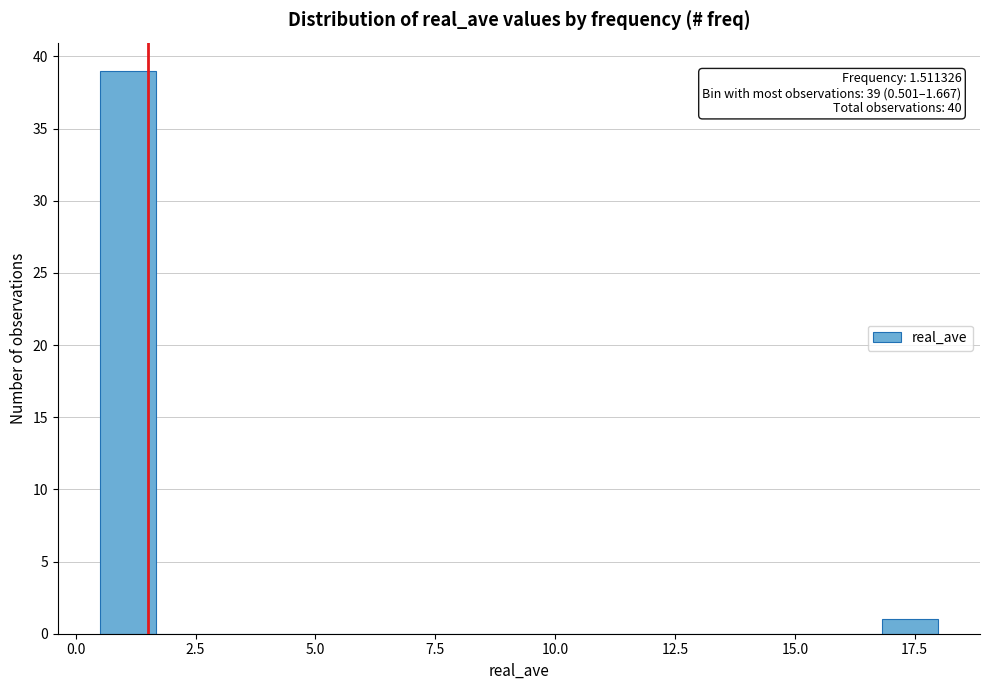

Around what value on the x-axis is the tallest bar? Give the approximate position of its centre, as read against the axis.

1.0